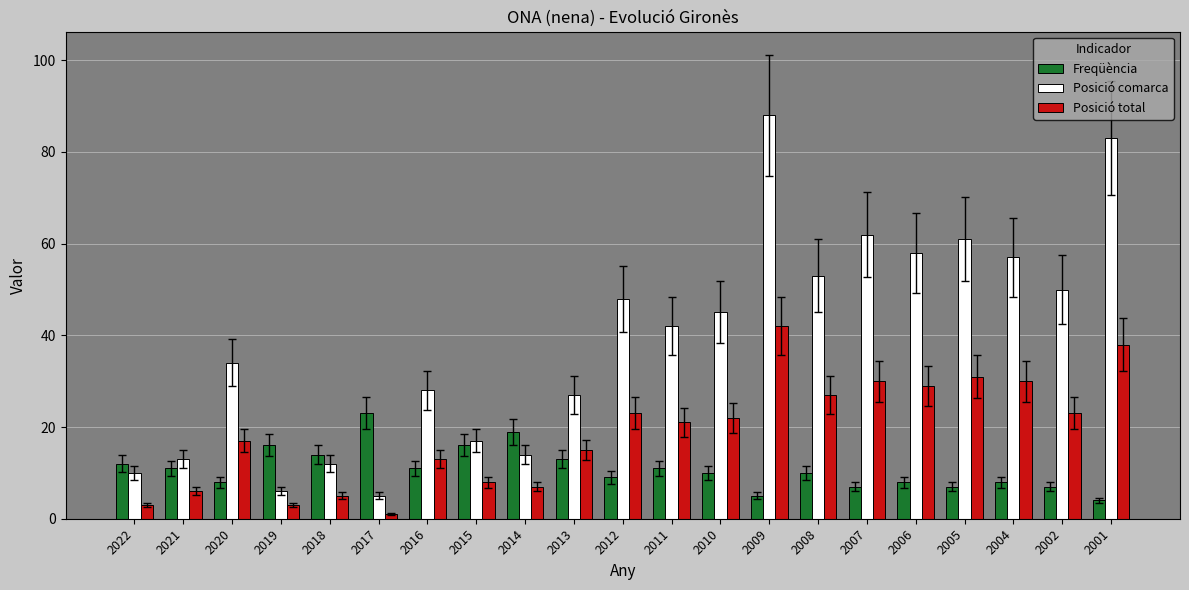

What is the value of the Posició total bar at the 2nd from the left?

6